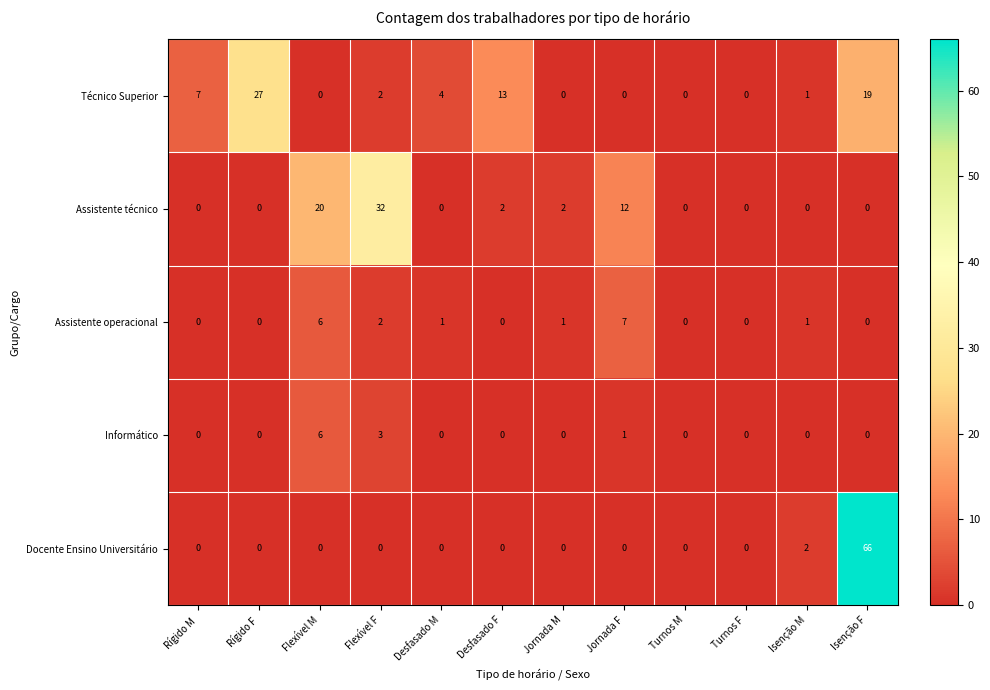

What is the sum of all Docente Ensino Universitário values?

68